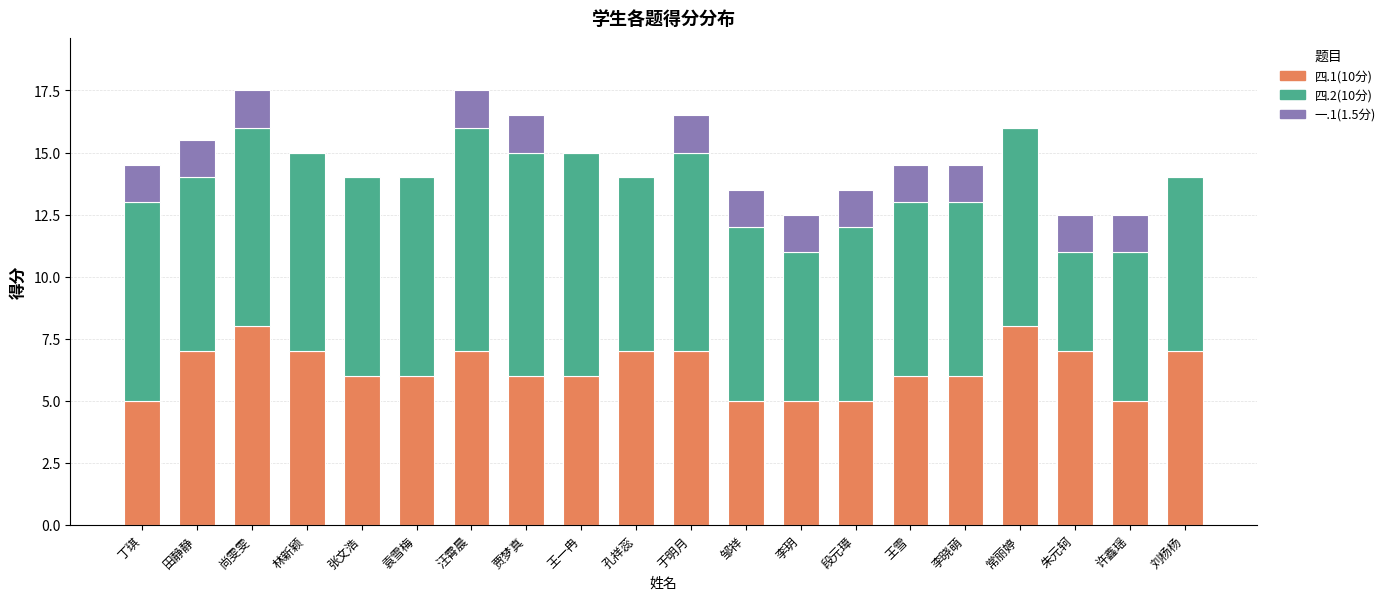

What is the total value across all series at 王一冉?

15.0